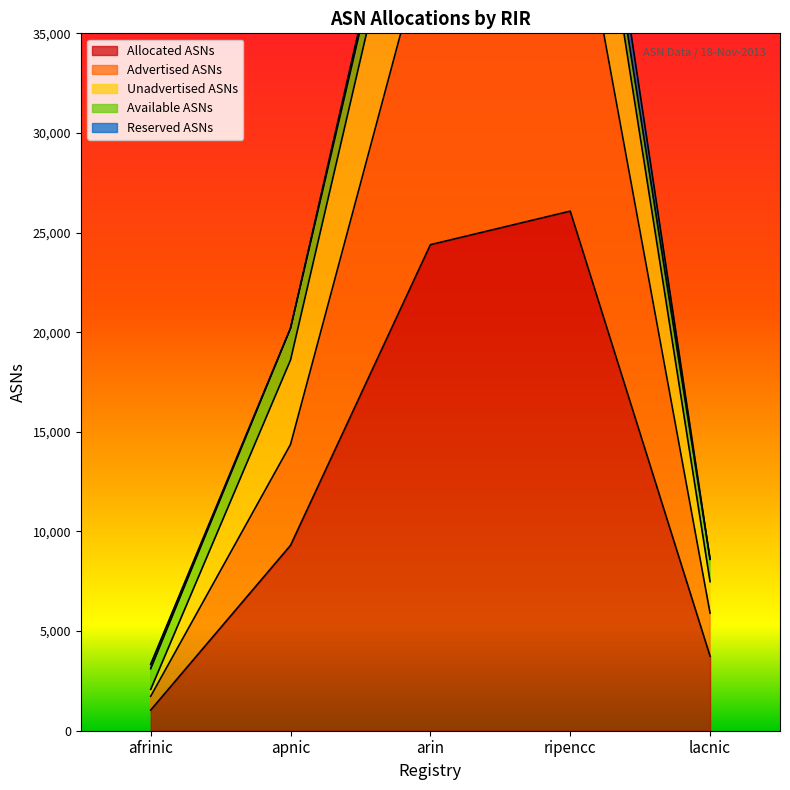

How many data points in Allocated ASNs are less than 9305?

2